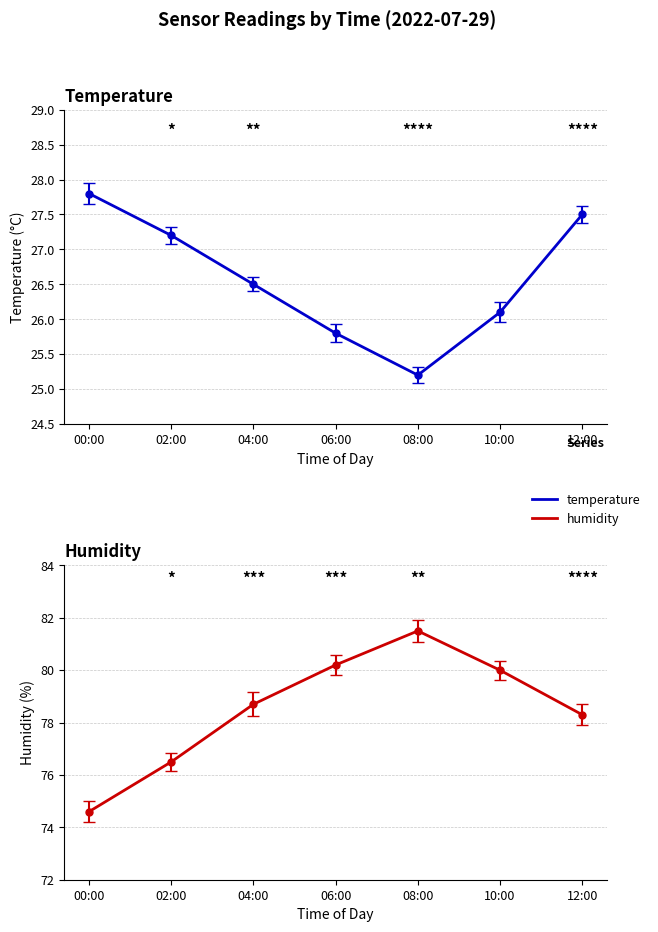

List the series in order of their peak value, lowest first.

temperature, humidity